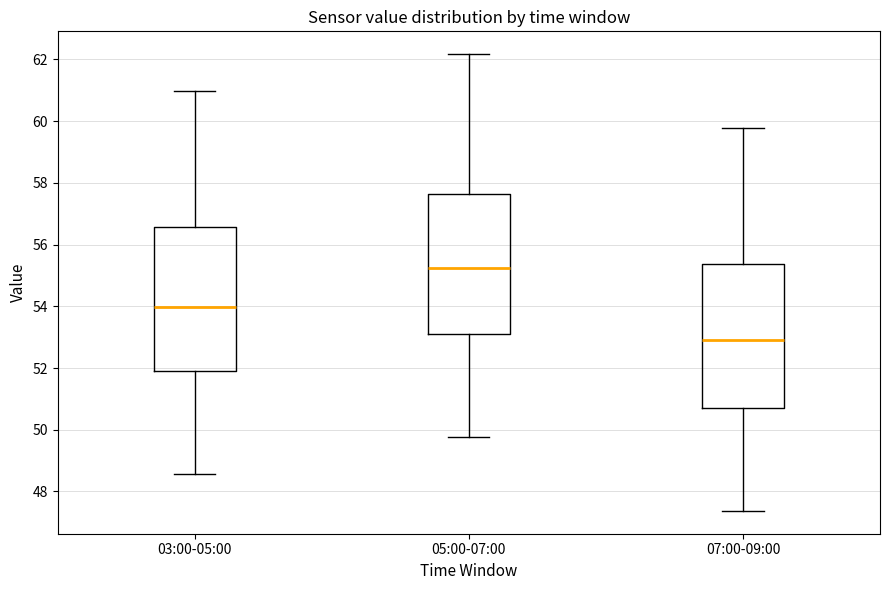

Reading left to right, transcribe this box plot: for each box, give where its median line is, the range the box spans, and where its two whiskers end, as read against the y-axis. The values are not printed on the chart, so give them approximately, as read against the axis.

03:00-05:00: median 54.0, box 52.0 to 56.6, whiskers 48.6 to 61.0
05:00-07:00: median 55.2, box 53.0 to 57.6, whiskers 49.8 to 62.2
07:00-09:00: median 53.0, box 50.8 to 55.4, whiskers 47.4 to 59.8